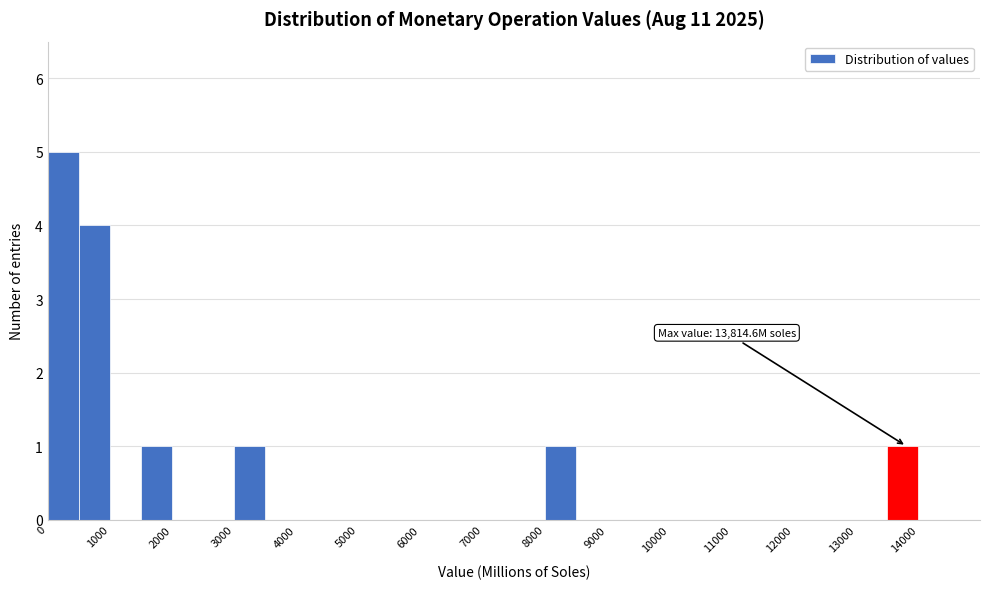

Over which range of the x-axis is the bar tallest?

0 to 500